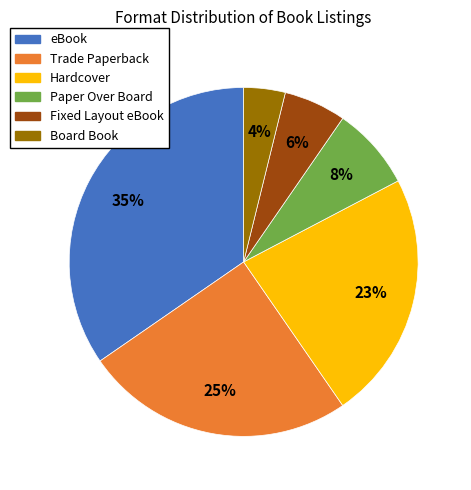

Which category has the biggest portion of the pie?

eBook